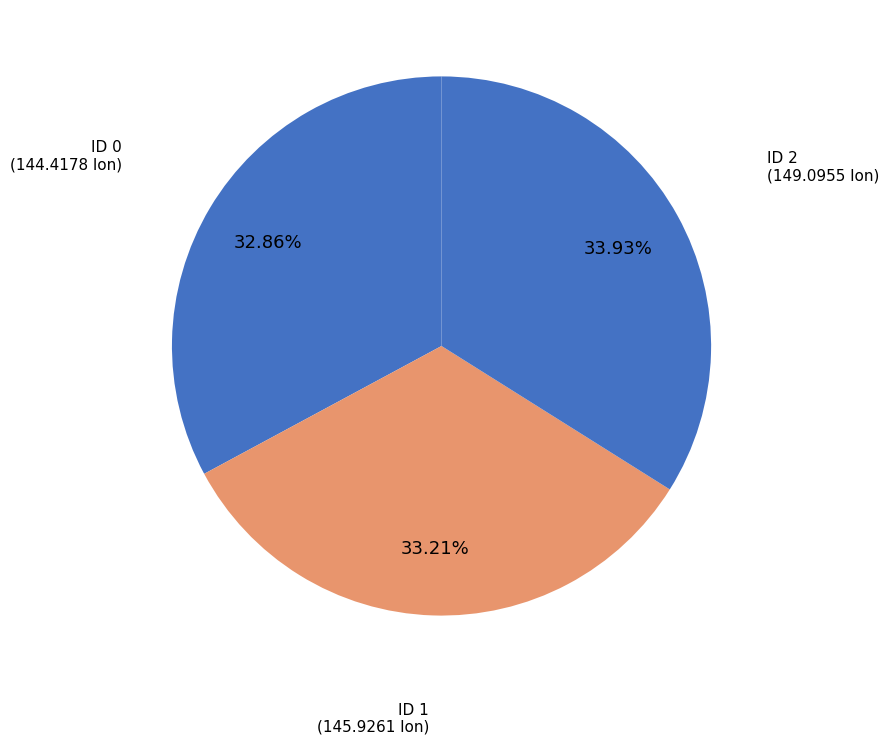

How many segments does this pie chart have?

3